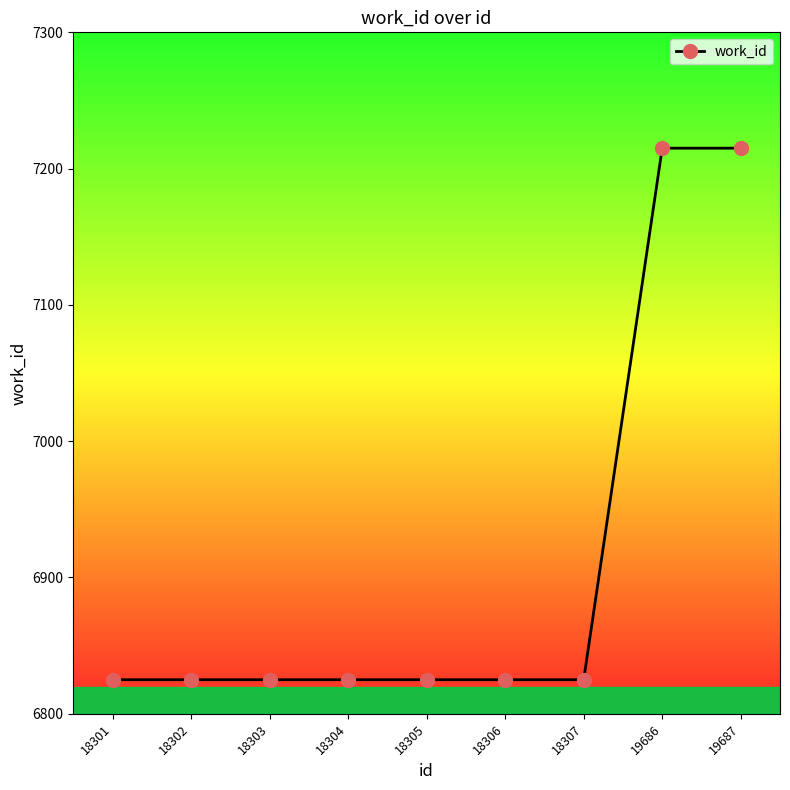

Is it true that the value at 18302 is 6825?

True